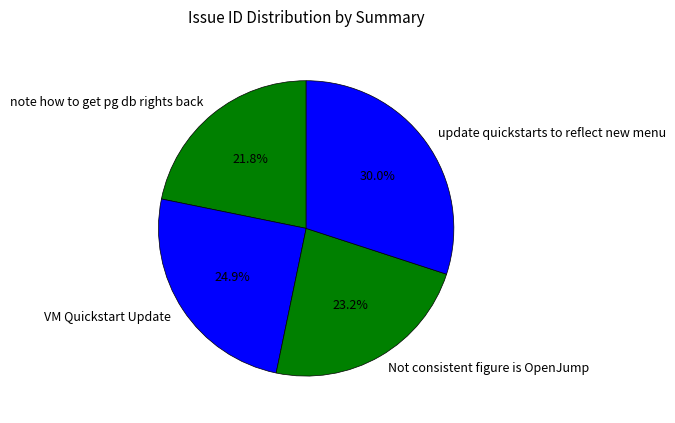

What percentage do update quickstarts to reflect new menu and Not consistent figure is OpenJump together represent?

53.3%